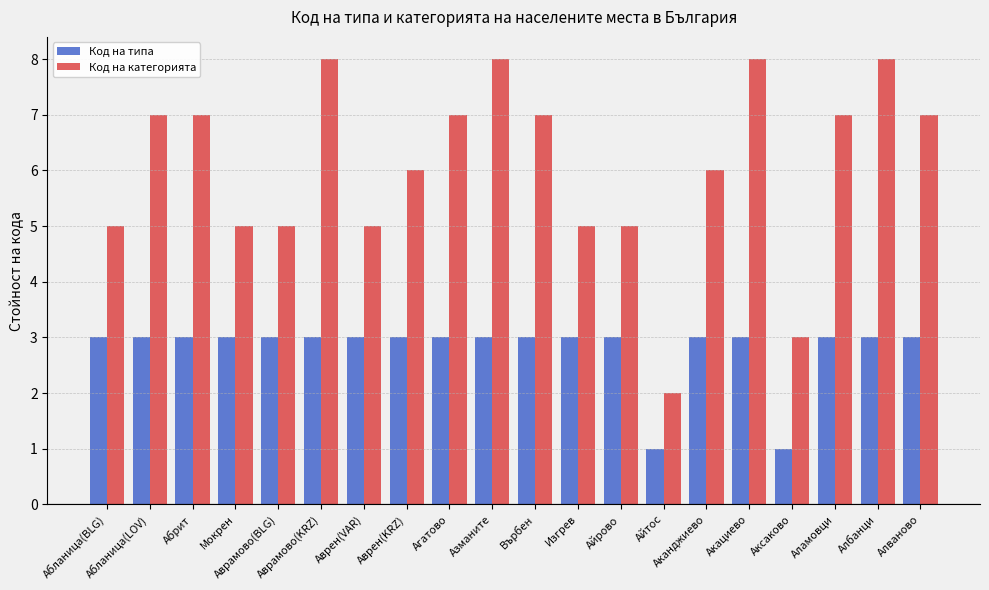

Which series has the largest range (max minus min)?

Код на категорията